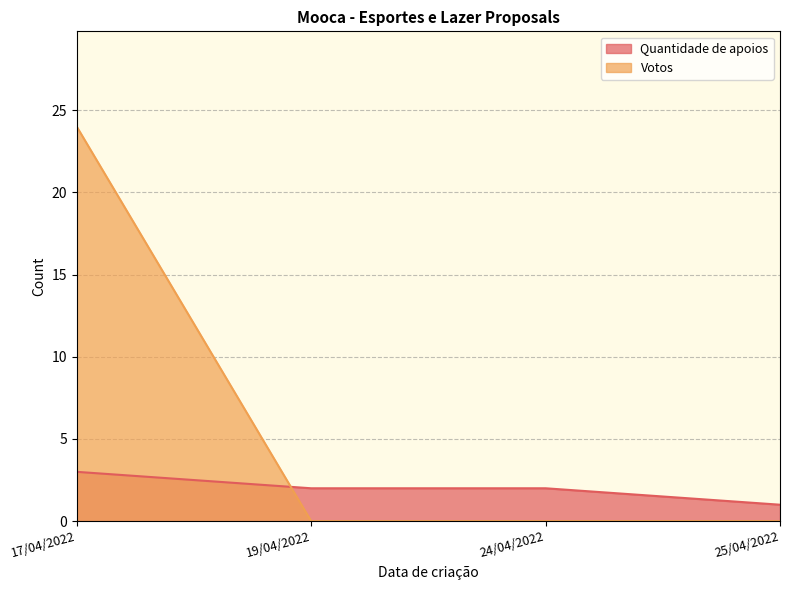

True or false: Quantidade de apoios has a value of 3 at 17/04/2022.

True